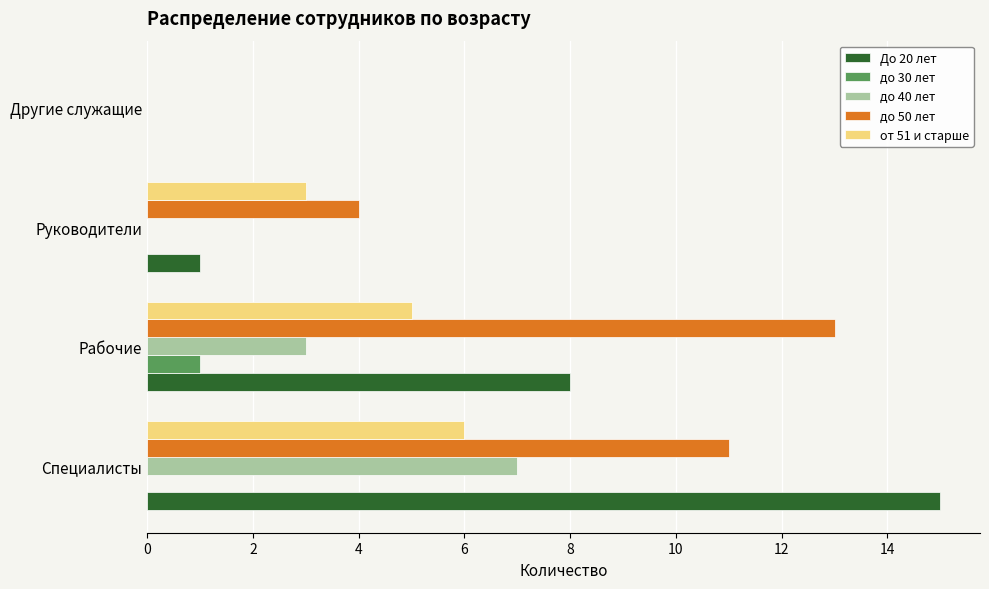

Which series has the largest total across all categories?

до 50 лет